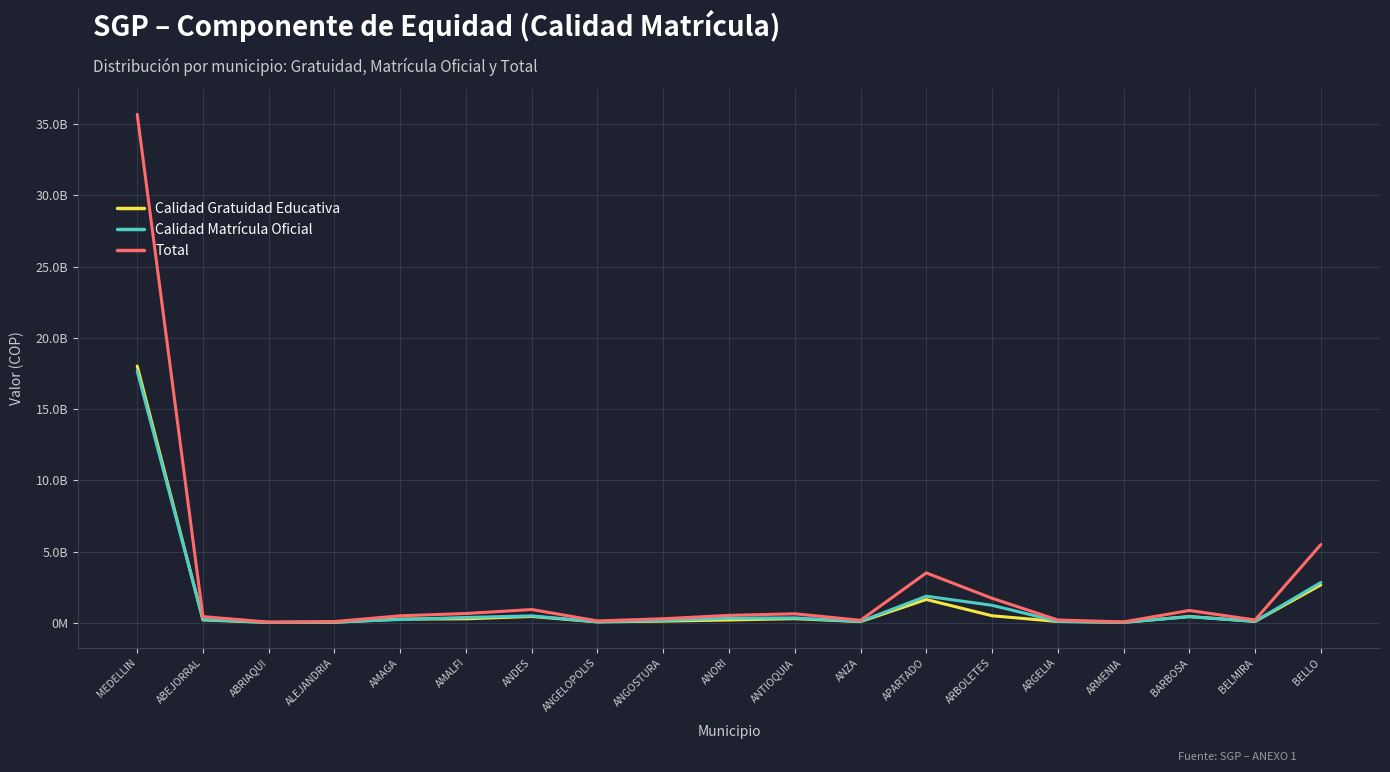

Is the value of Calidad Gratuidad Educativa at ARGELIA greater than the value of Total at BELMIRA?

No